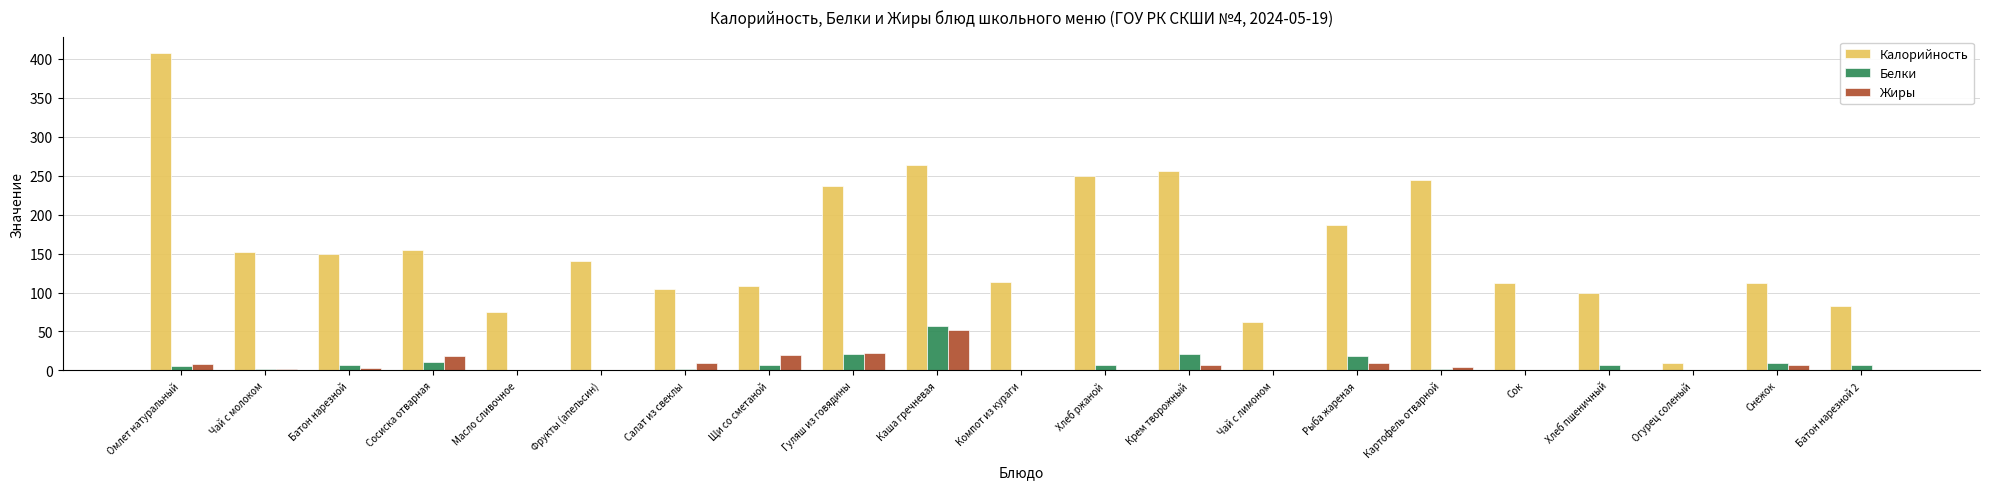

What is the spread (max minus min) of values at Масло сливочное?

74.6